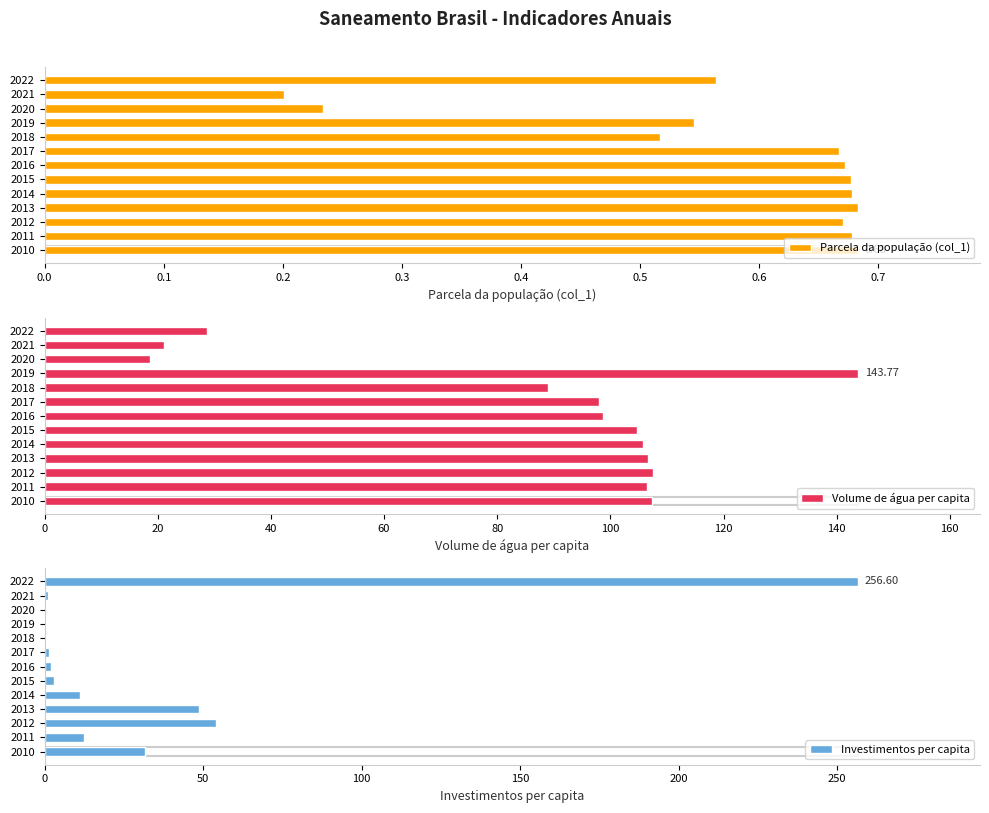

Reading left to right, what are all the values shown in this chart?

Parcela da população (col_1): 0.7	0.7	0.7	0.7	0.7	0.7	0.7	0.7	0.5	0.5	0.2	0.2	0.6
Volume de água per capita: 107.3	106.5	107.5	106.7	105.8	104.8	98.7	98.0	88.9	143.8	18.7	21.1	28.8
Investimentos per capita: 31.7	12.6	54.0	48.6	11.3	2.9	2.1	1.3	0.0	0.0	0.0	1.1	256.6